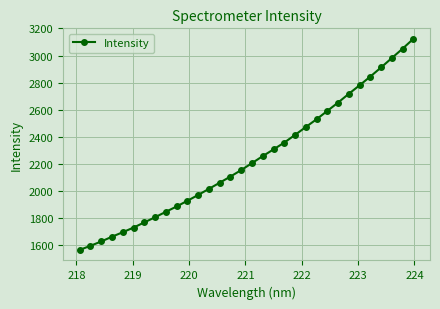

What is the maximum value shown in the chart?

3123.0